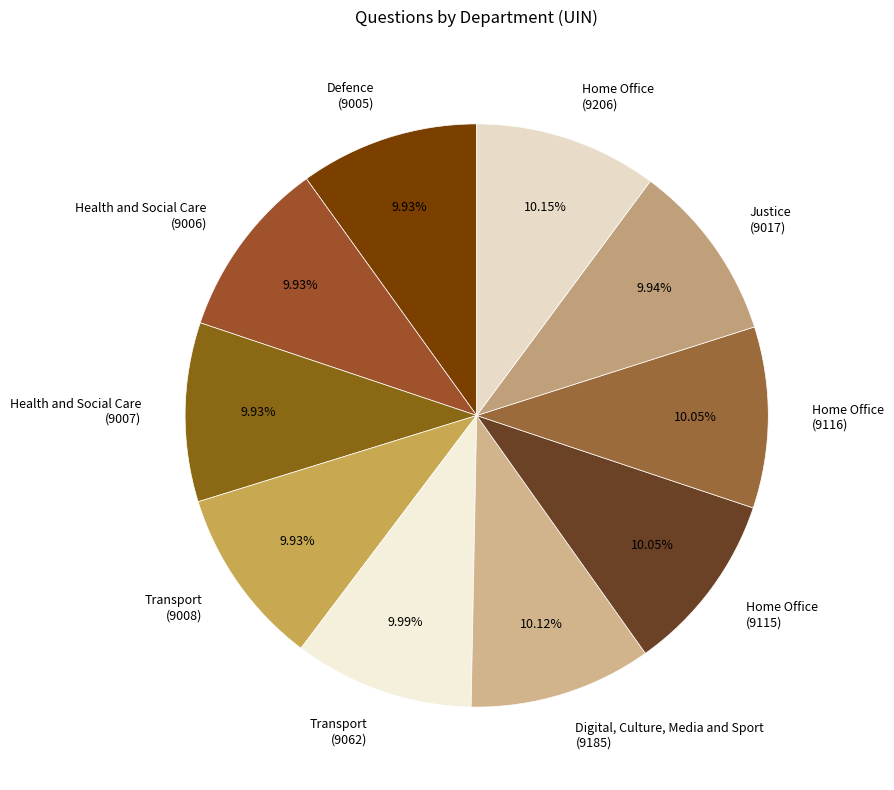

Approximately how many times larger is the value at Transport (9062) compared to Transport (9008)?

1.0